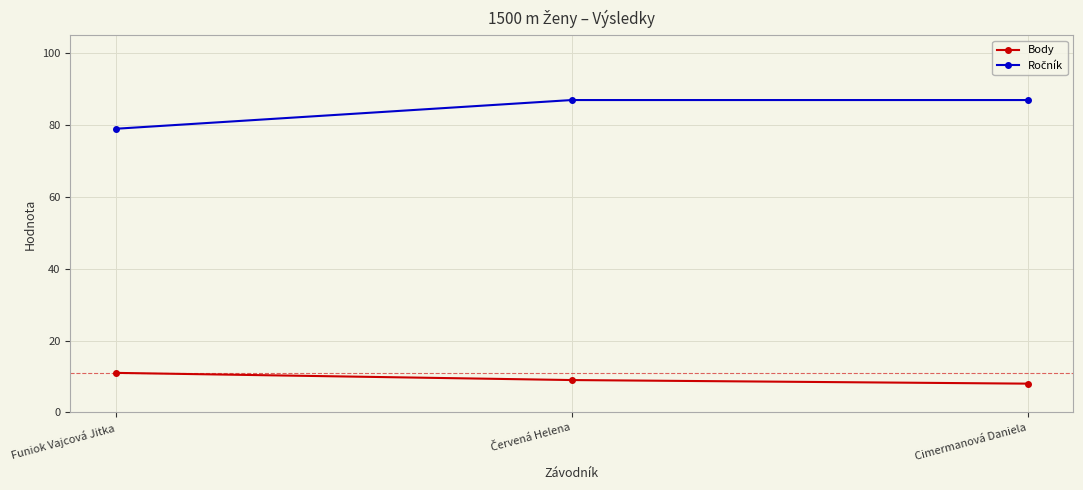

What is the minimum value shown in the chart?

8